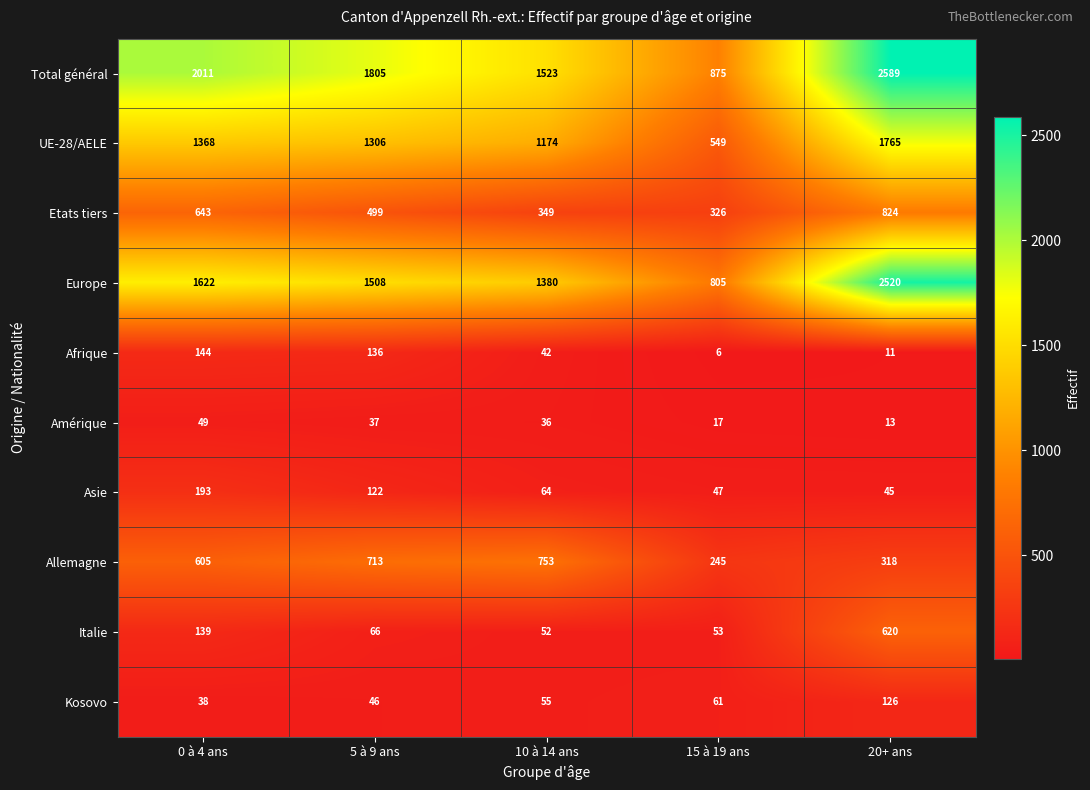

Is the value of Amérique at 15 à 19 ans greater than the value of Kosovo at 10 à 14 ans?

No